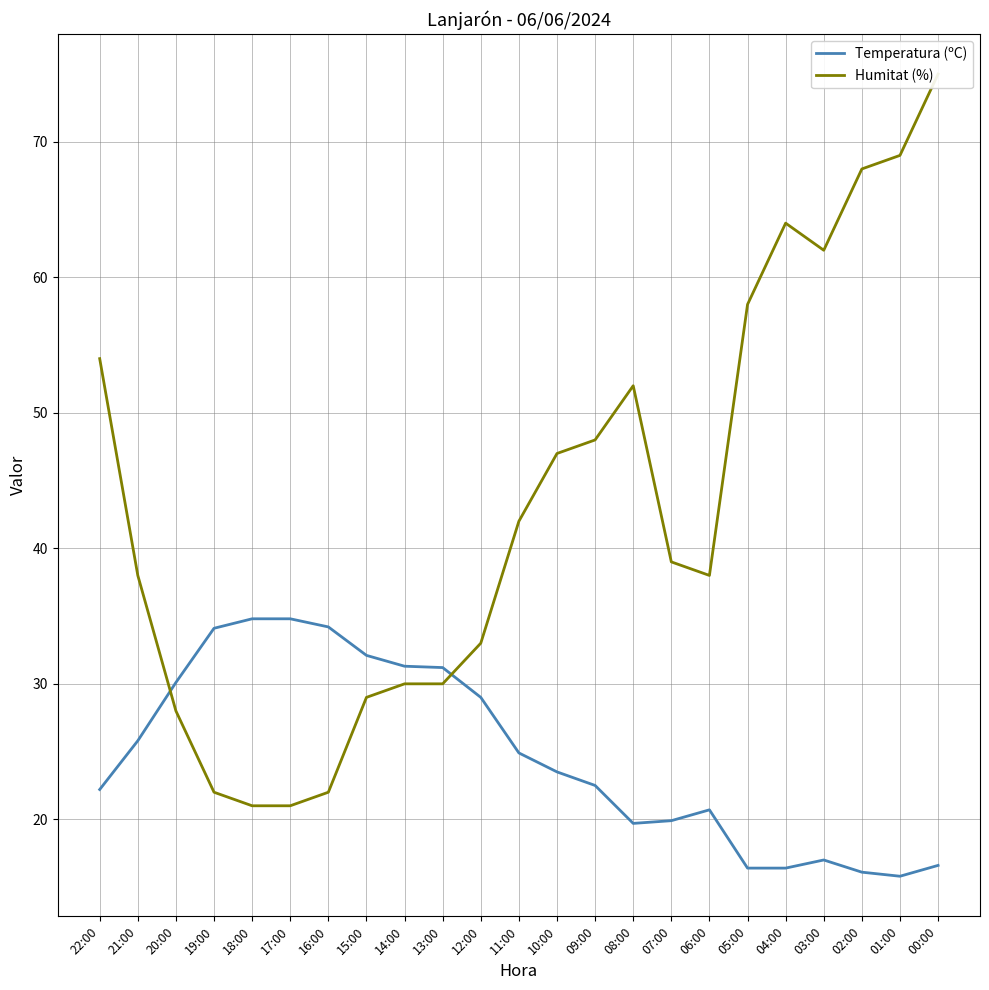

True or false: Humitat (%) and Temperatura (ºC) cross at least once.

True